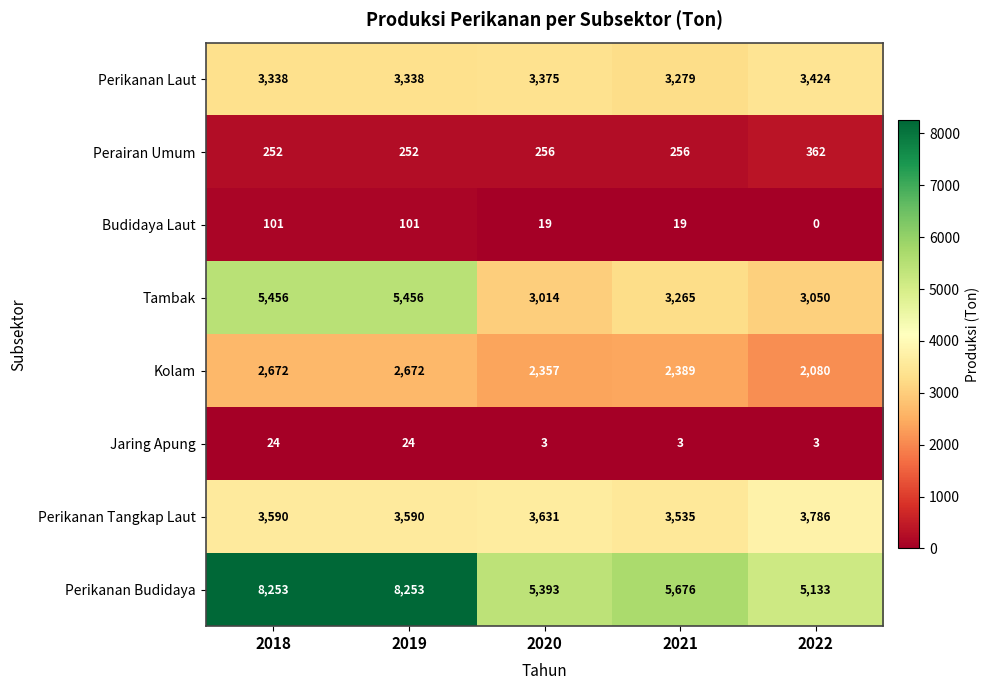

At 2020, list the series in order from largest to smallest.

Perikanan Budidaya, Perikanan Tangkap Laut, Perikanan Laut, Tambak, Kolam, Perairan Umum, Budidaya Laut, Jaring Apung